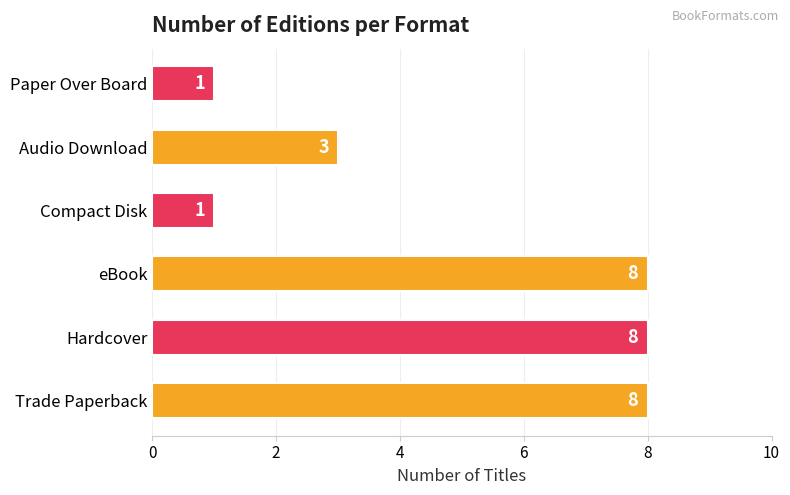

Is it true that the value at eBook is 5?

False